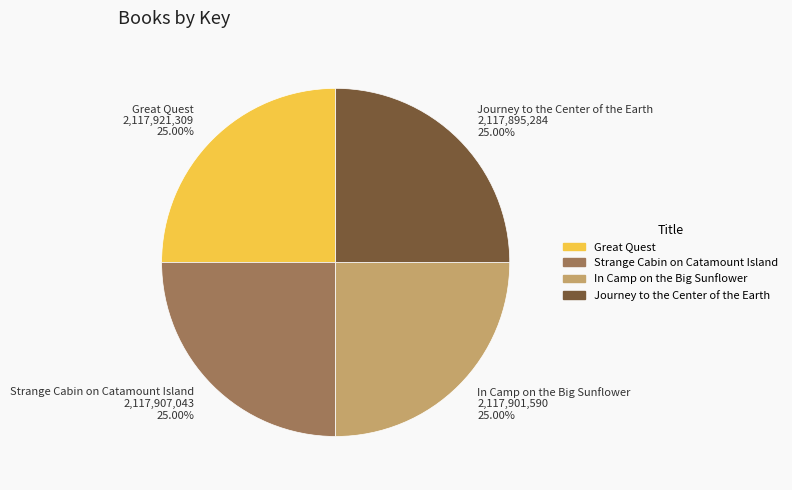

How many slices are in this pie chart?

4